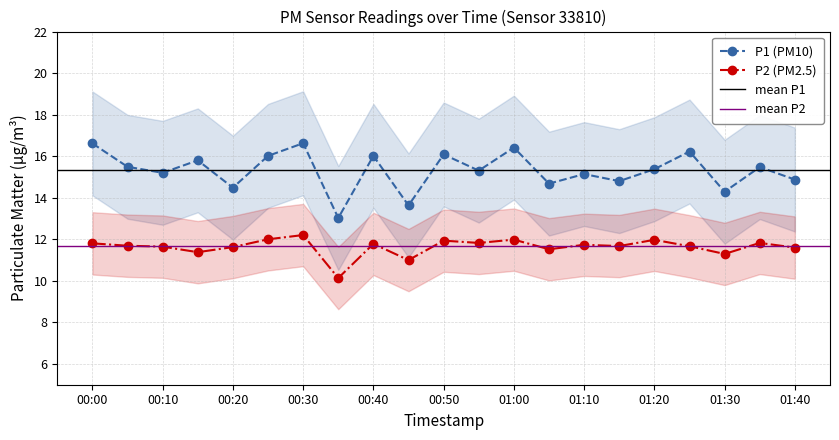

True or false: P2 (PM2.5) and P1 (PM10) cross at least once.

False